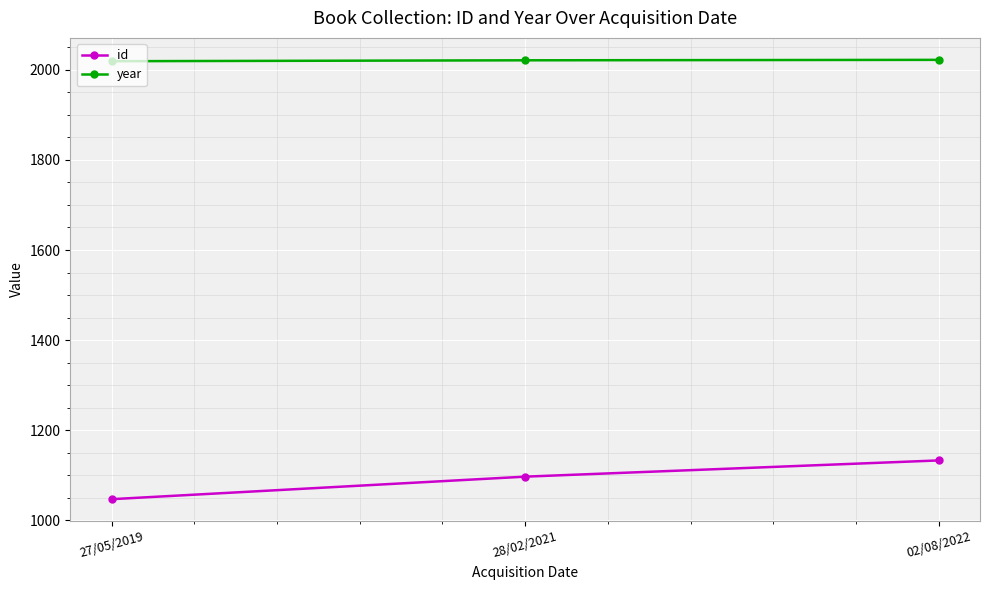

What is the value of the id point at the 1st from the left?

1047